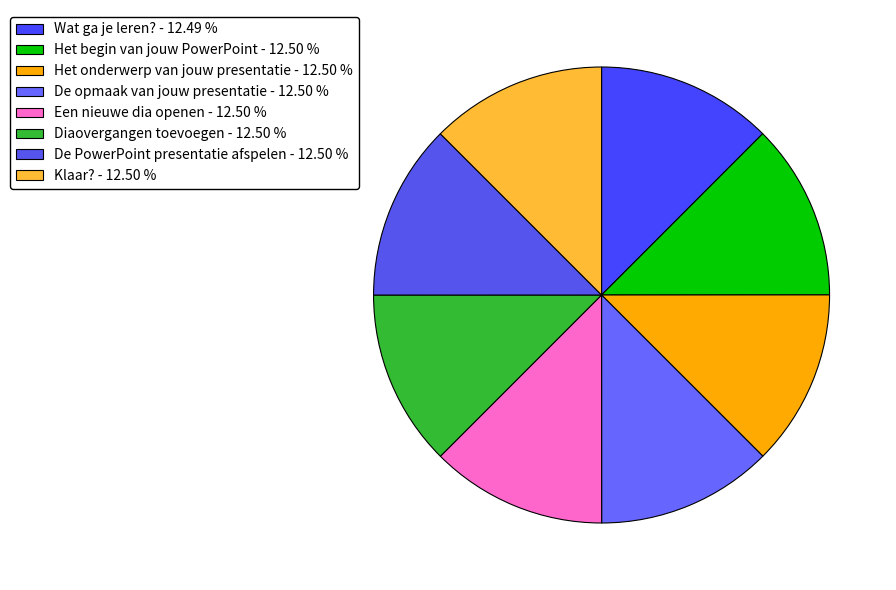

To the nearest percent, what portion does Wat ga je leren? represent?

12%